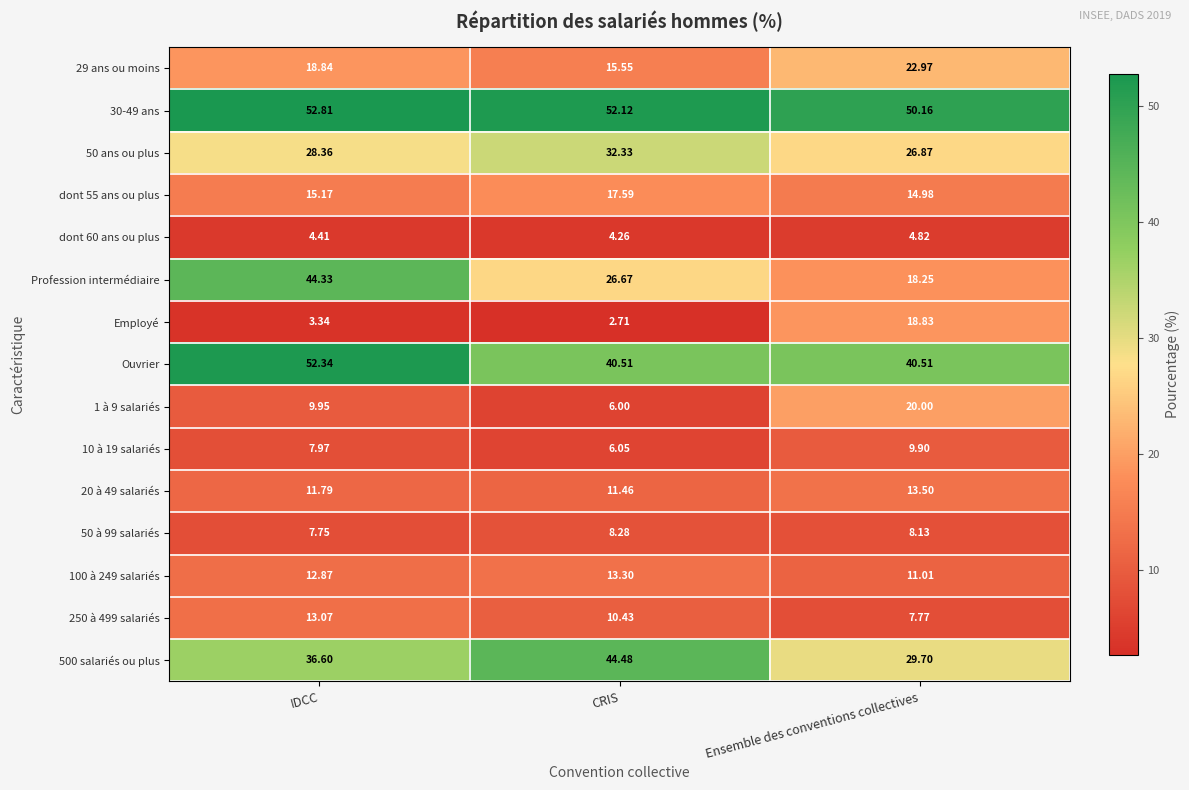

What is the difference between the highest and lowest values at IDCC?

49.5